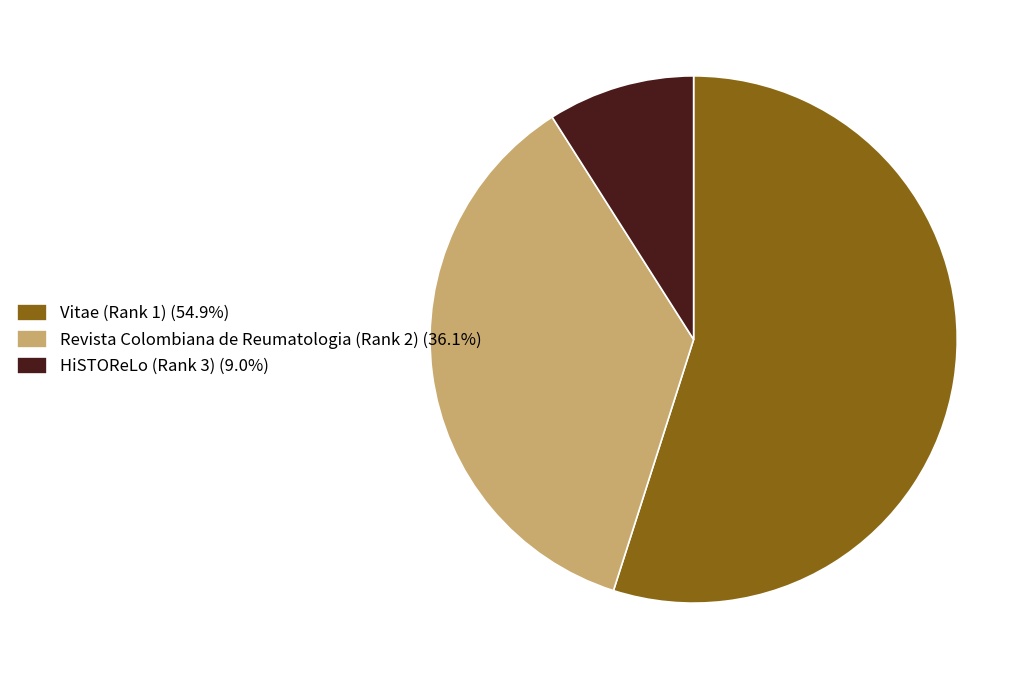

How many segments does this pie chart have?

3